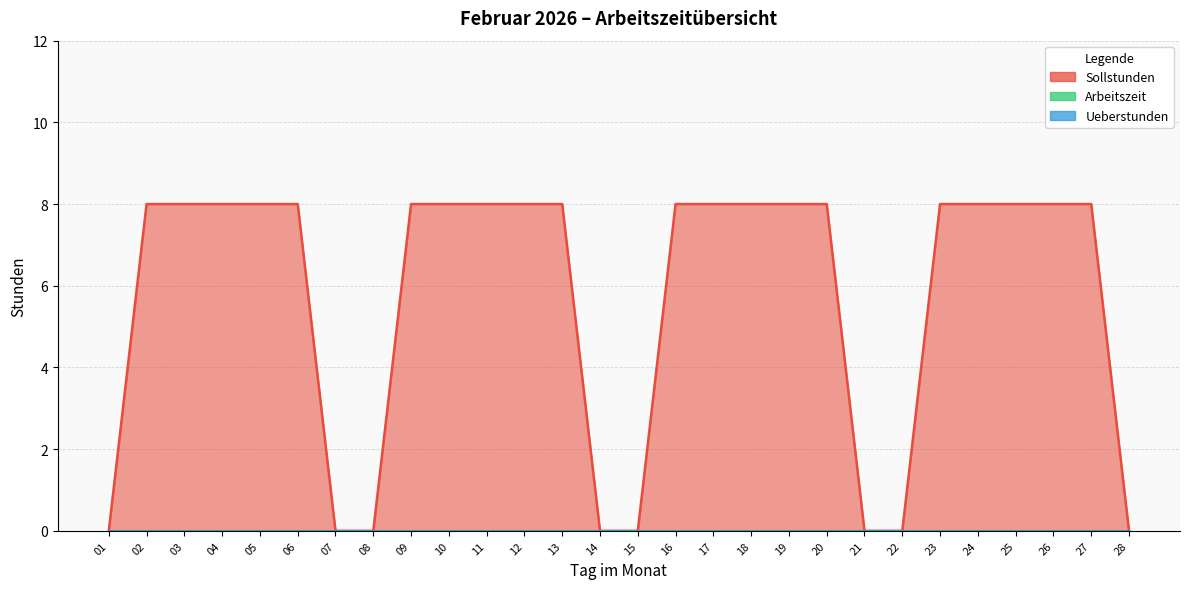

True or false: Ueberstunden has a value of 0 at 09.

True